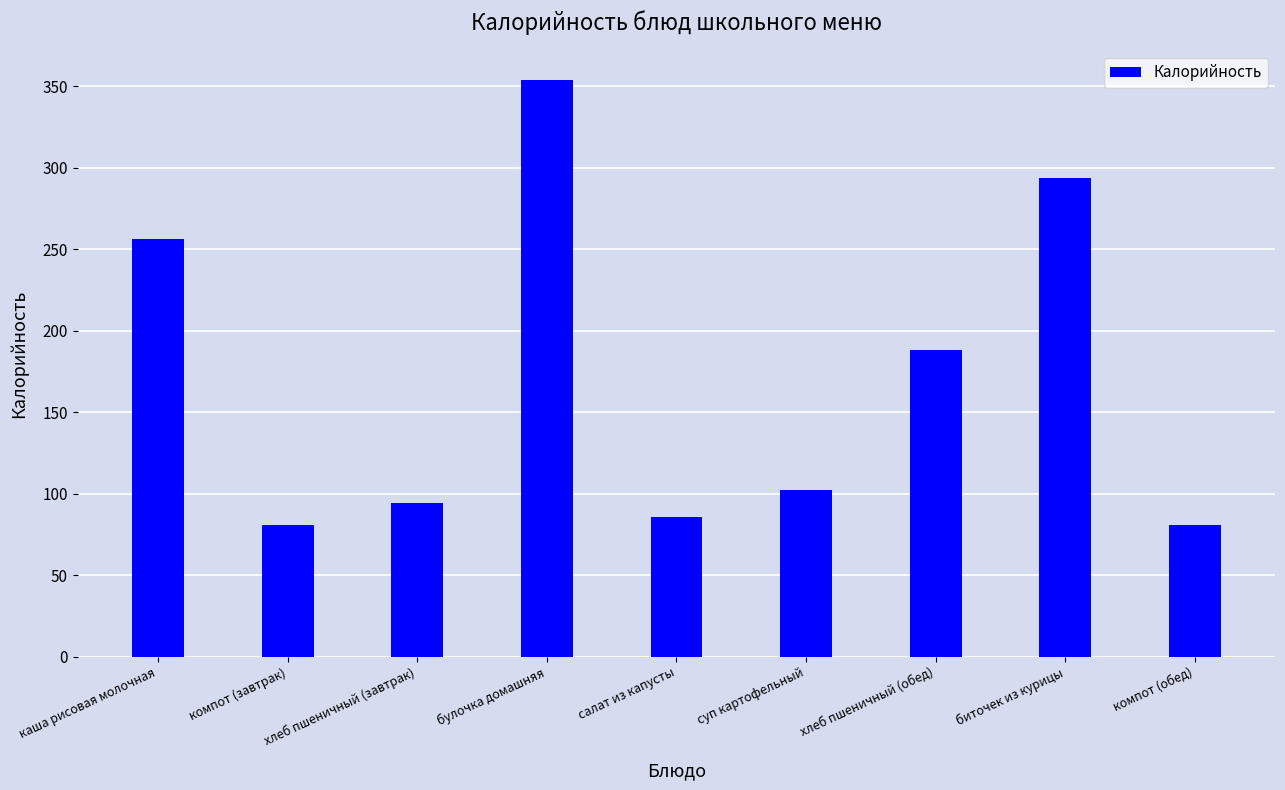

What value does the data have at компот (завтрак)?

81.0